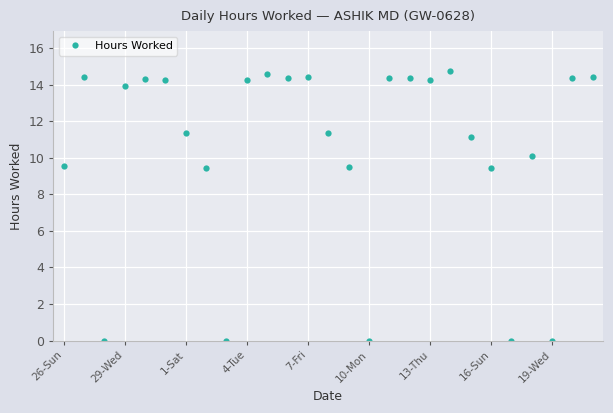

What is the value of the 1st point from the left?

9.6